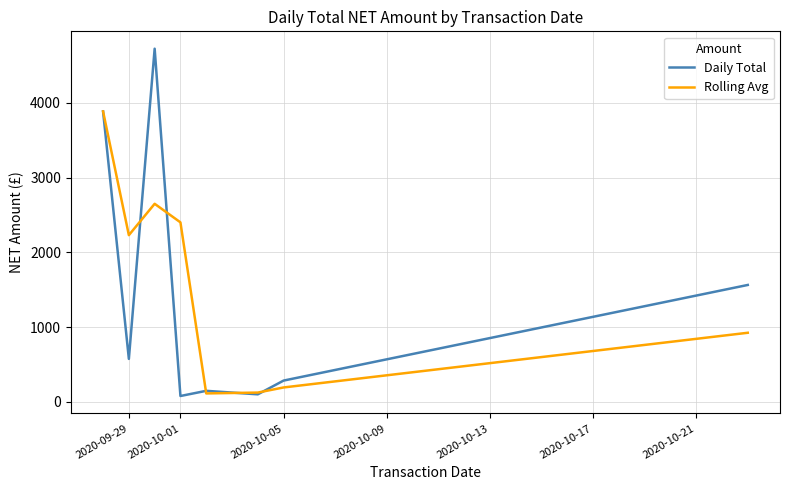

Which series has the widest spread of values?

Daily Total